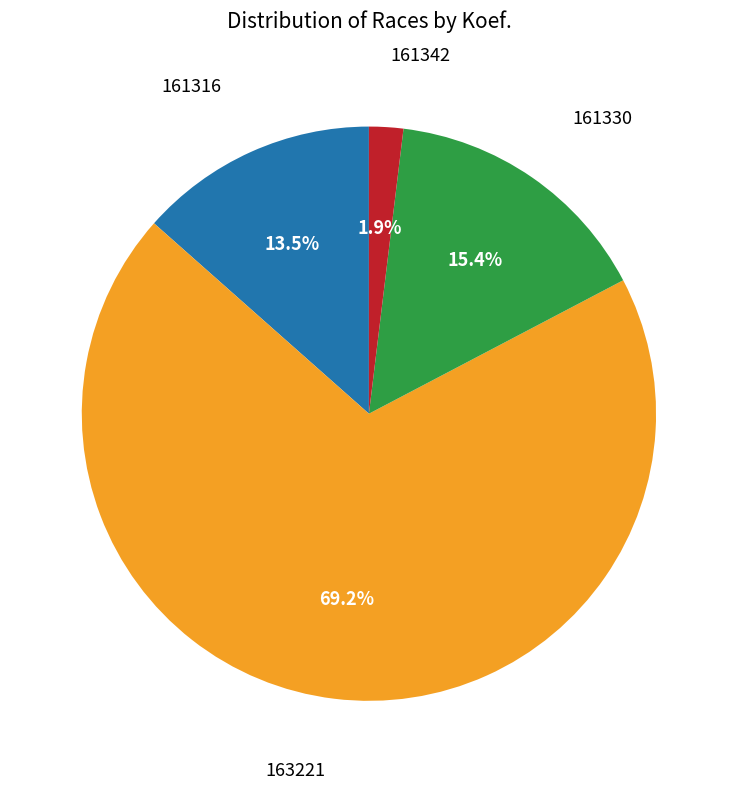

How many segments does this pie chart have?

4